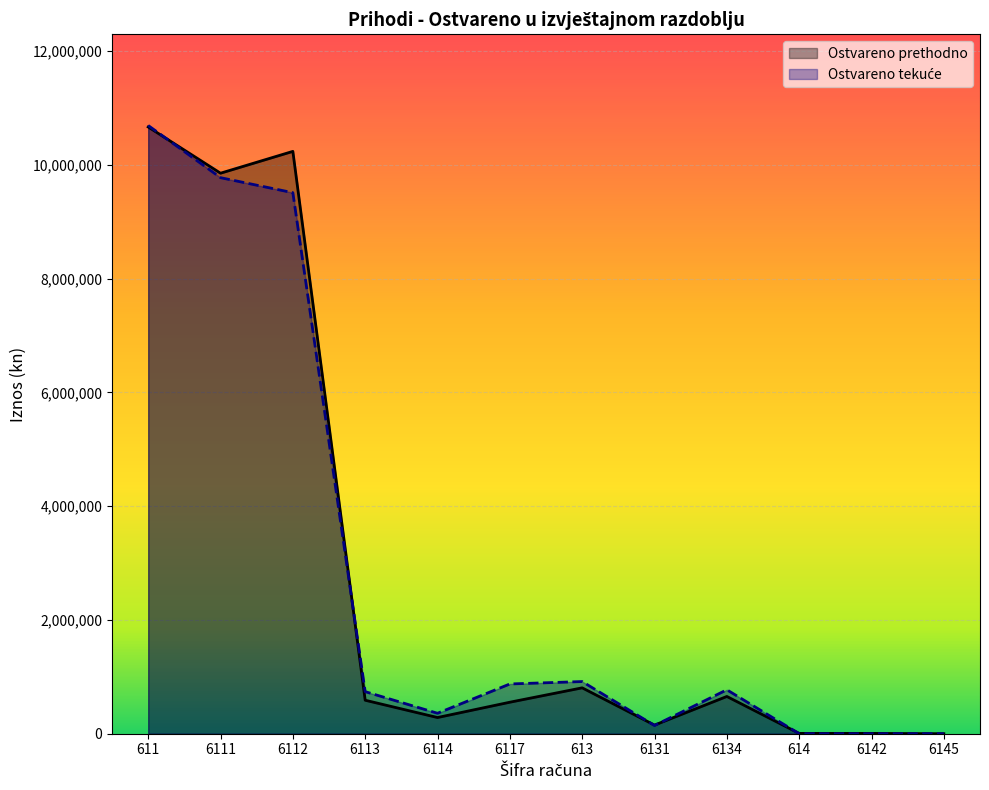

What is the label of the 10th point from the left?

614